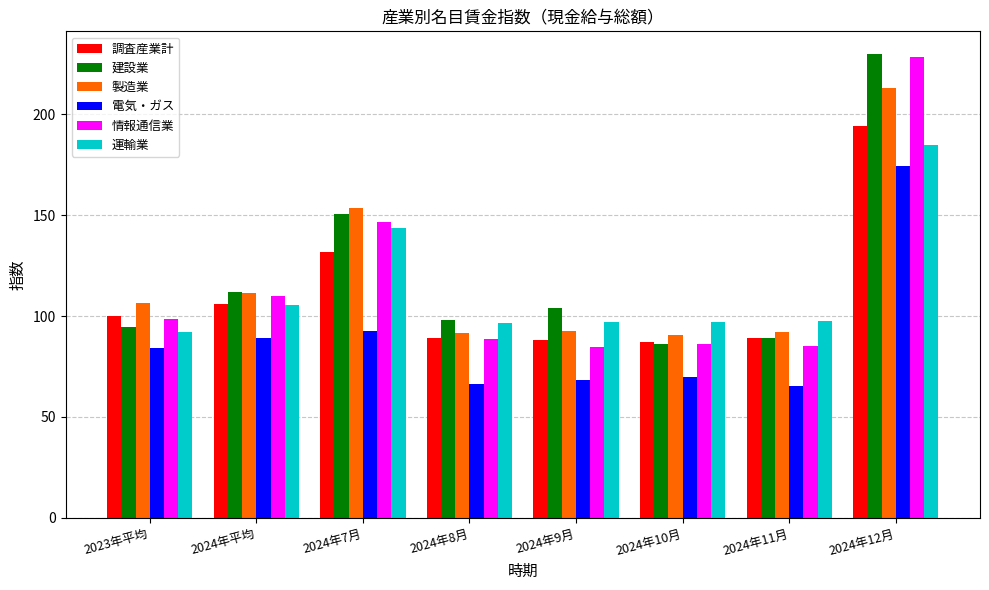

The value of 情報通信業 at 2024年12月 is 228.4. True or false?

True